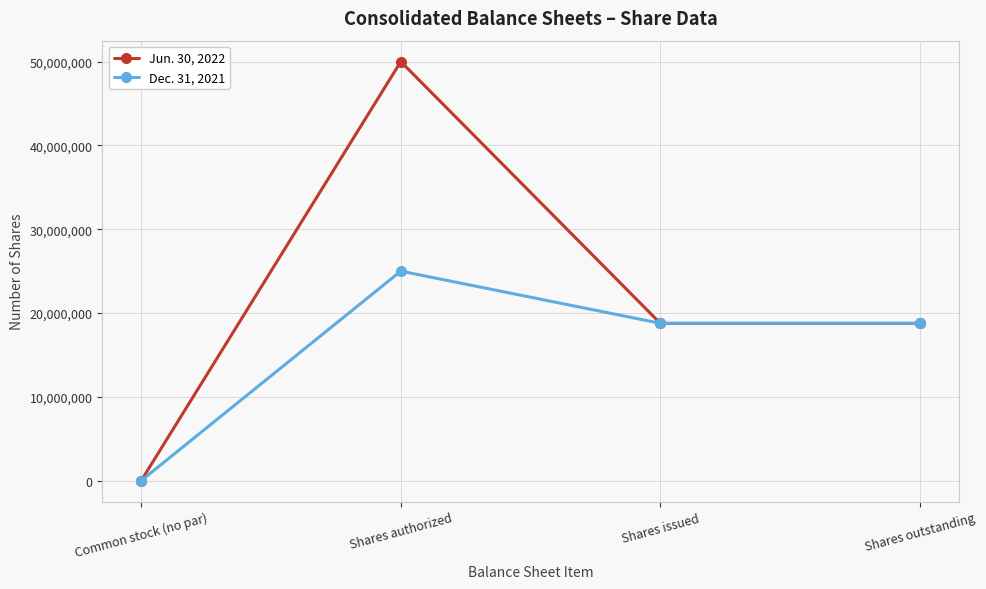

Reading left to right, list all the values displayed in this chart.

Jun. 30, 2022: Common stock (no par)=0	Shares authorized=50000000	Shares issued=18761848	Shares outstanding=18761848
Dec. 31, 2021: Common stock (no par)=0	Shares authorized=25000000	Shares issued=18774082	Shares outstanding=18774082